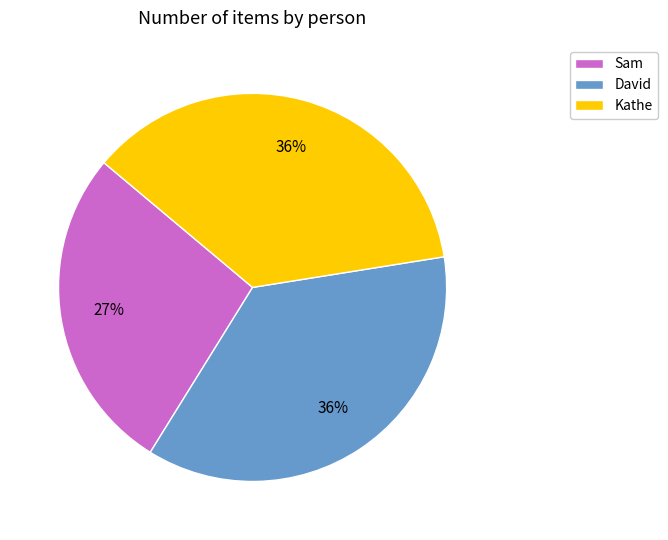

Does any single category account for the majority?

No